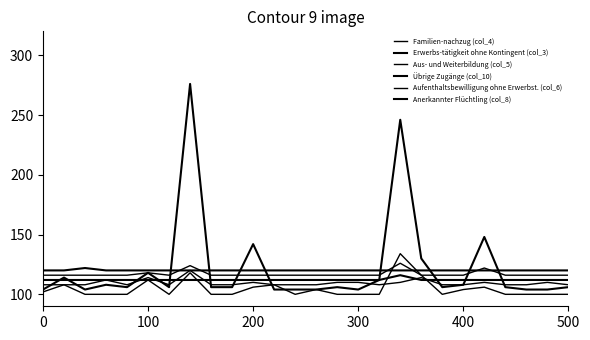

True or false: Anerkannter Flüchtling (col_8) has more than 1 interior local peaks.

False